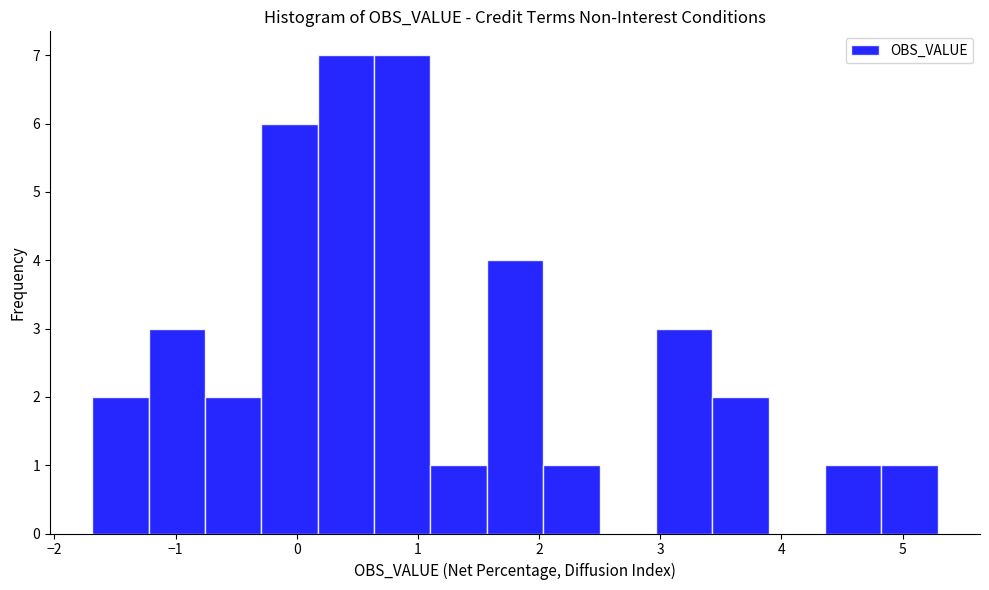

Reading left to right, list every bar in this chart as the range it spans on the x-axis followed by its height. Neither the bar edges nor the heights are printed on the chart, so give them approximately, as read against the axes.

-1.7 to -1.2: 2
-1.2 to -0.8: 3
-0.8 to -0.3: 2
-0.3 to 0.2: 6
0.2 to 0.6: 7
0.6 to 1.1: 7
1.1 to 1.6: 1
1.6 to 2.0: 4
2.0 to 2.5: 1
2.5 to 3.0: 0
3.0 to 3.4: 3
3.4 to 3.9: 2
3.9 to 4.4: 0
4.4 to 4.8: 1
4.8 to 5.3: 1